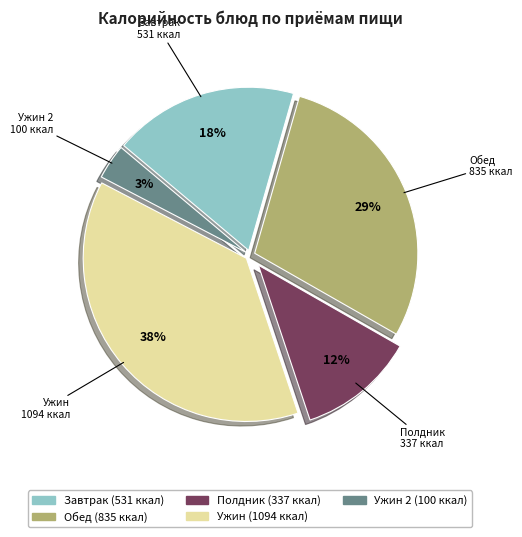

Is there any slice that represents more than half of the pie?

No